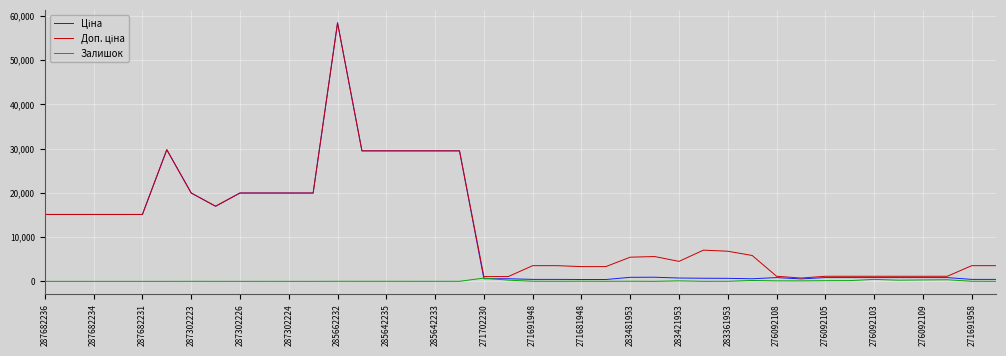

True or false: Залишок and Доп. ціна cross at least once.

False